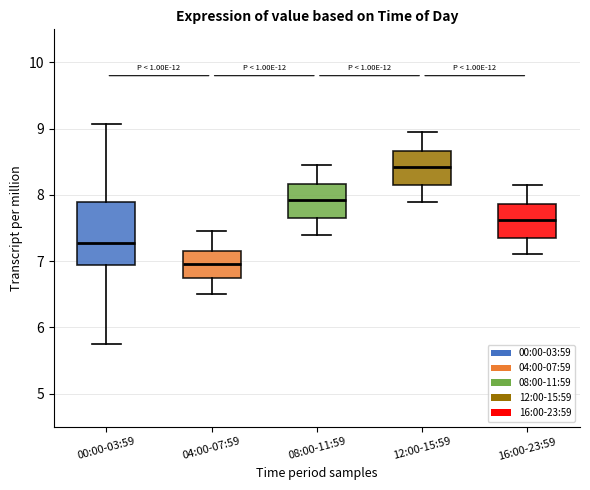

Which box's median line is the highest?

12:00-15:59